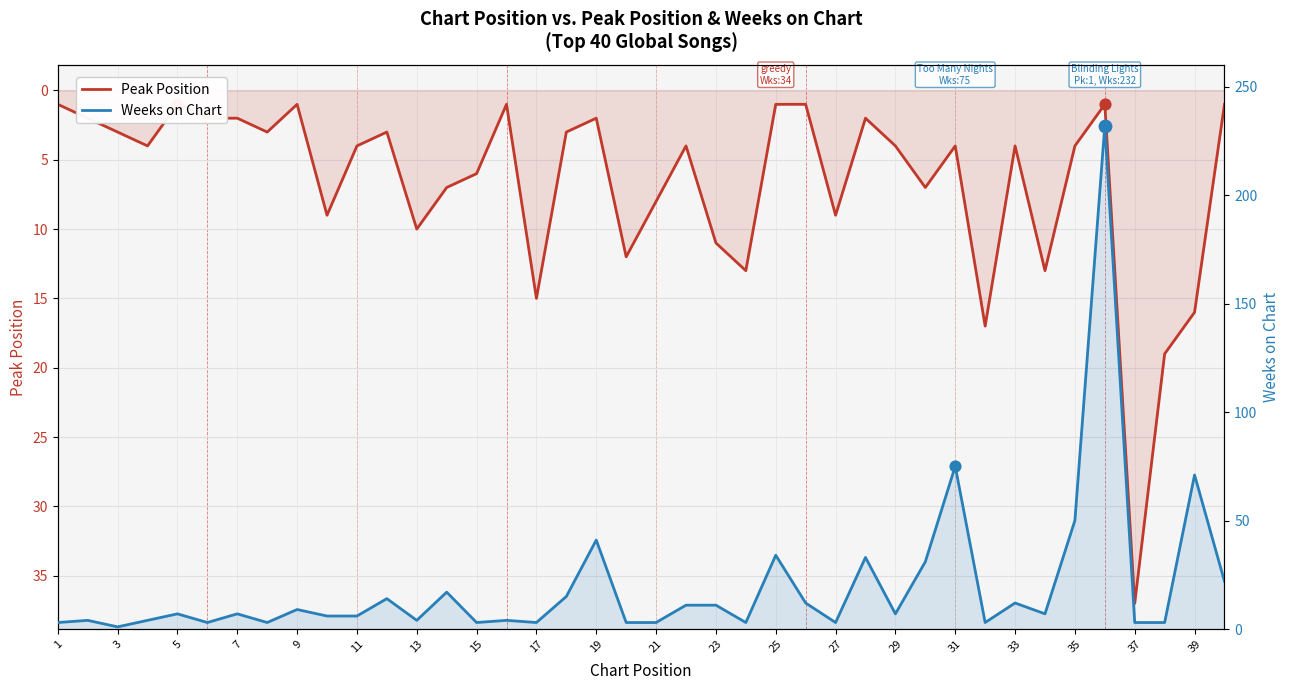

What are all the series names shown in the legend?

Peak Position, Weeks on Chart